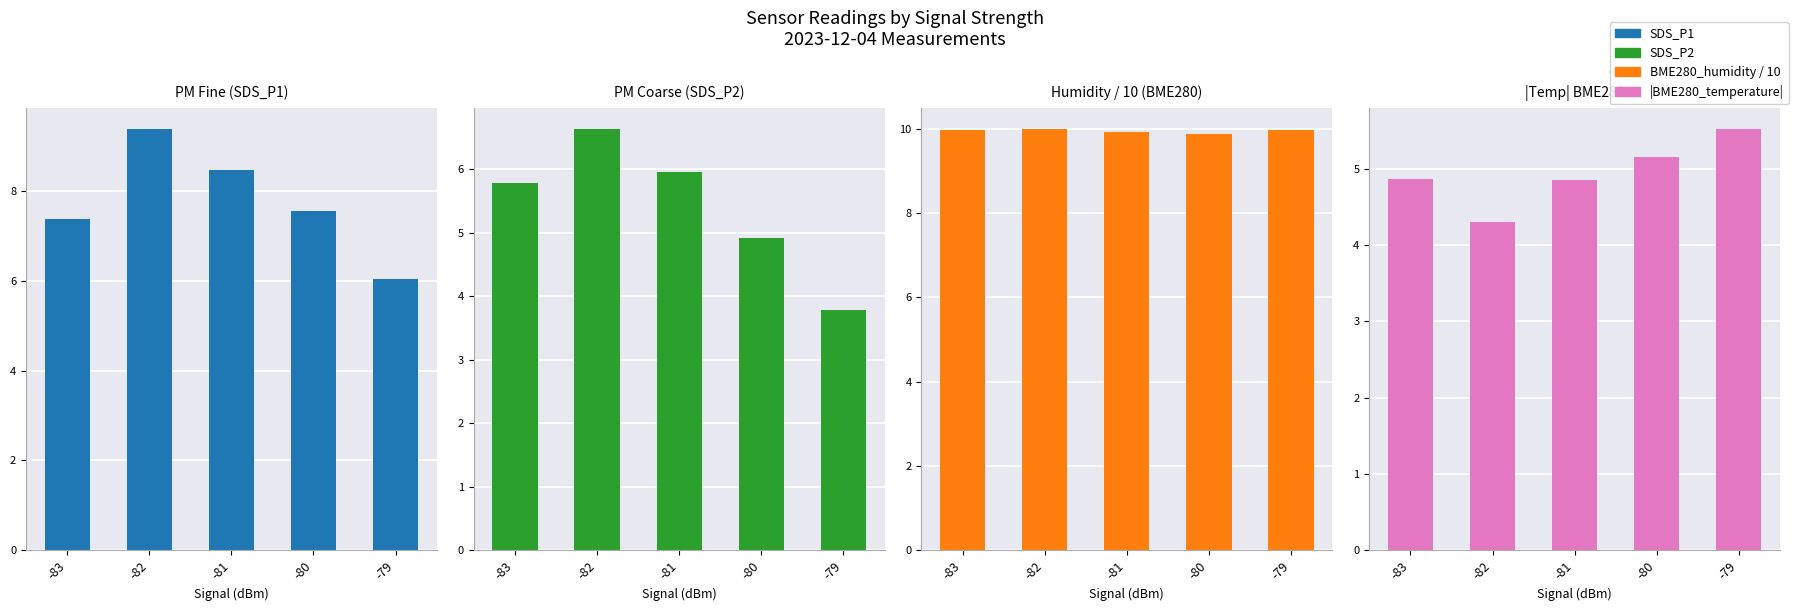

What is the total value across all series at -81?

29.2